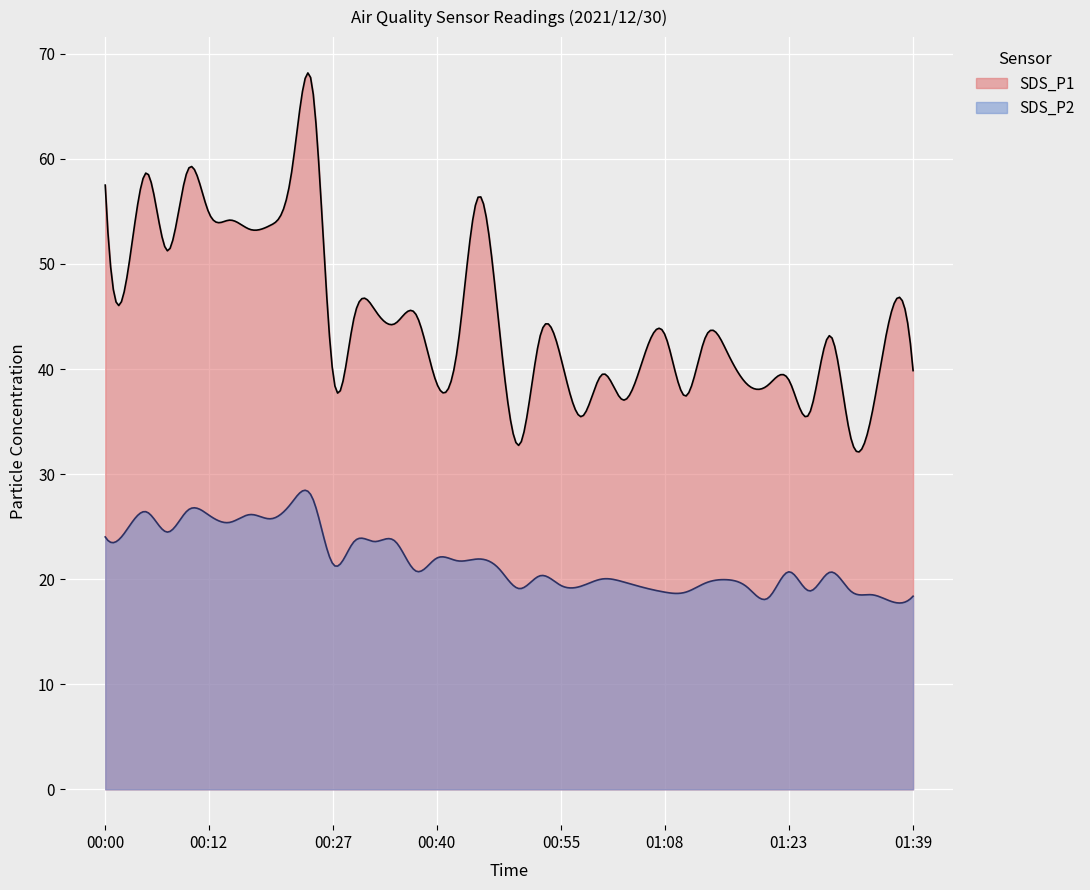

At which category does SDS_P2 reach its first local peak?

00:05